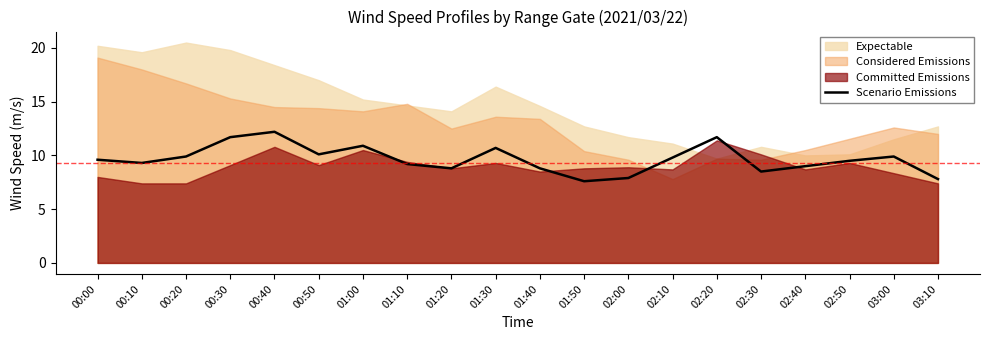

True or false: the data has more than 0 interior local peaks.

True